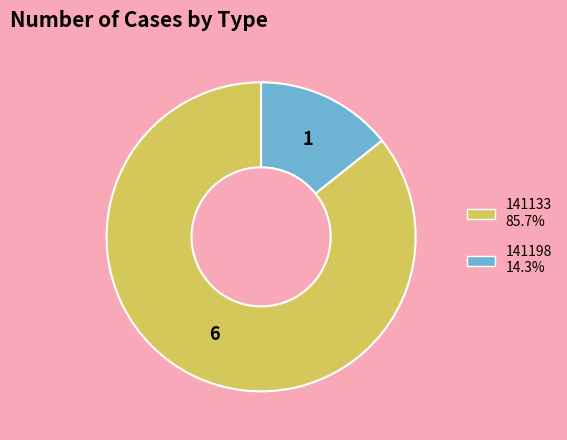

Is 141133 85.7% the majority of the pie?

Yes